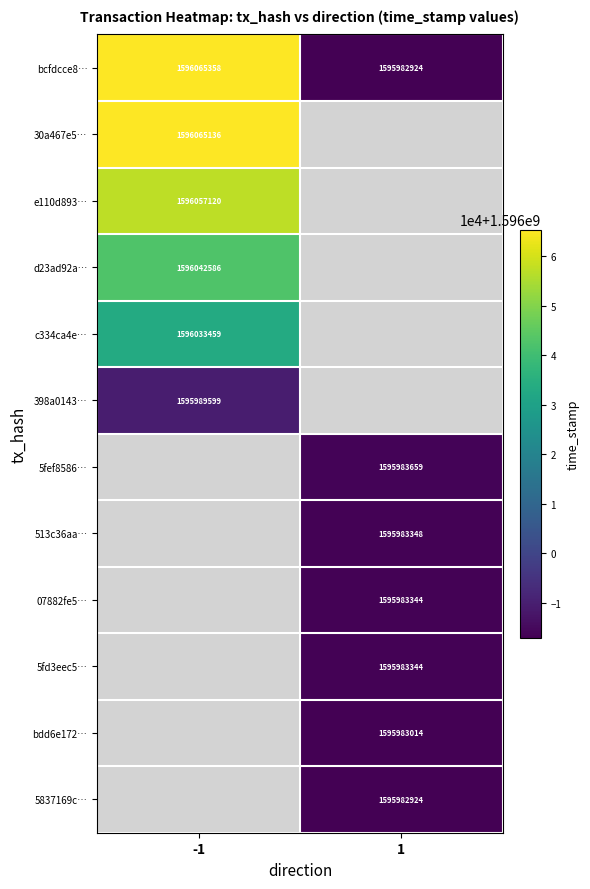

Is the value of bdd6e172… at 1 greater than the value of bcfdcce8… at 1?

Yes